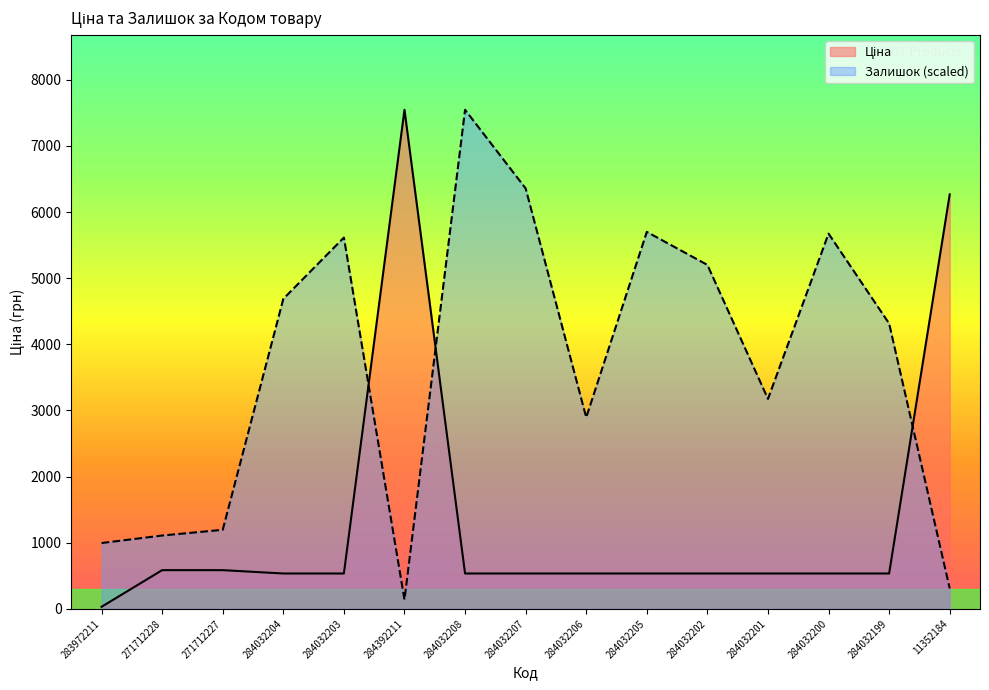

How many distinct data groups are displayed?

2